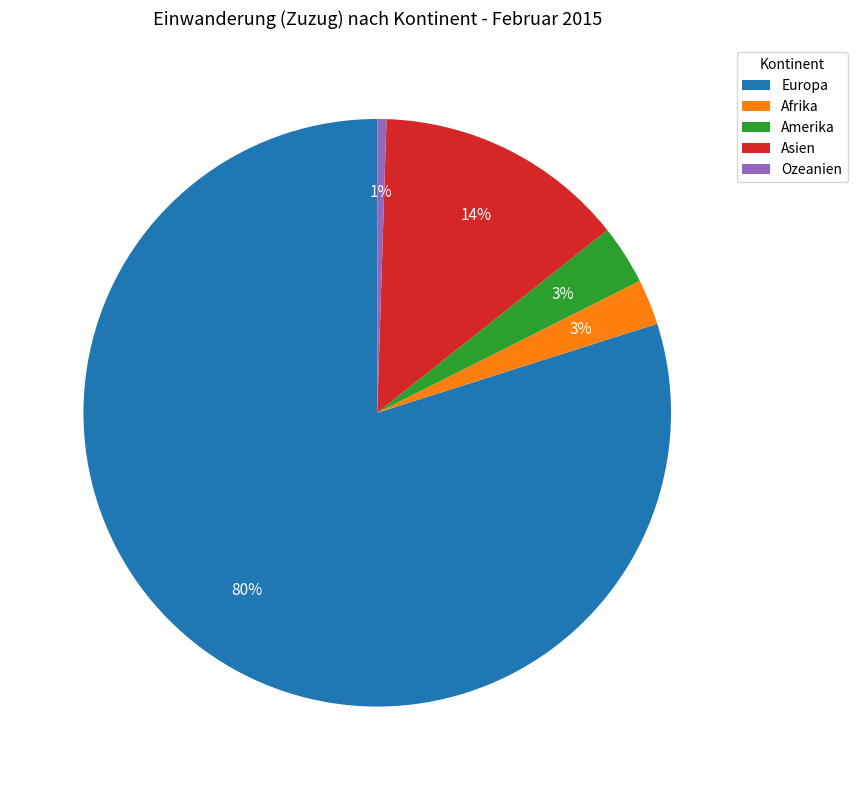

Does Europa represent more than half of the total?

Yes